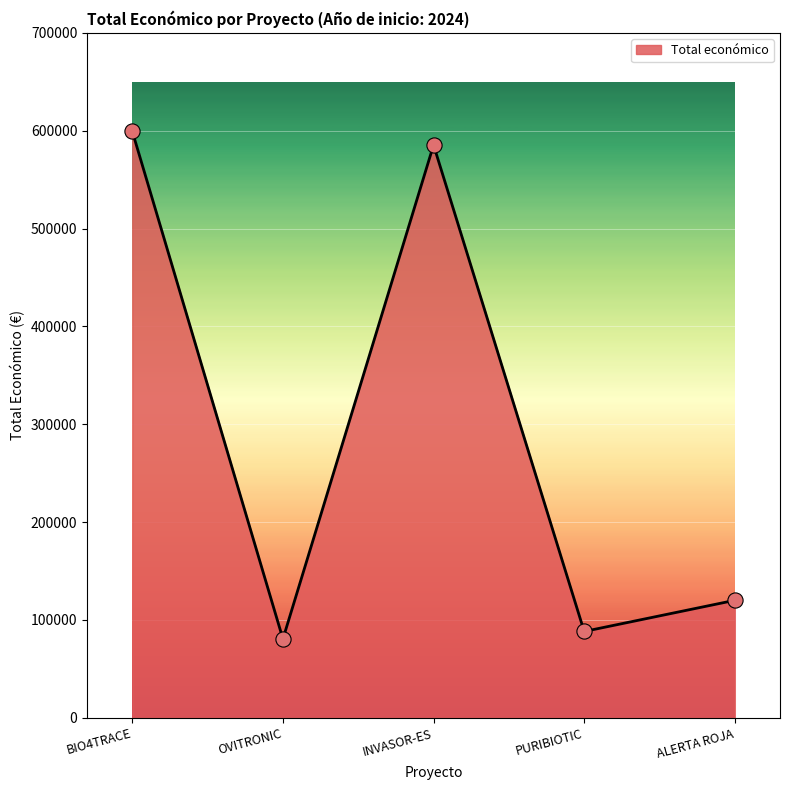

What is the change in value from PURIBIOTIC to ALERTA ROJA?

+31840